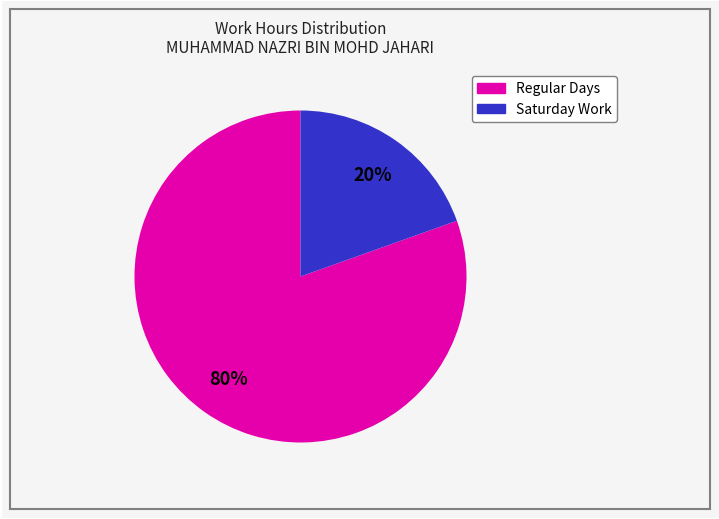

Is there any slice that represents more than half of the pie?

Yes